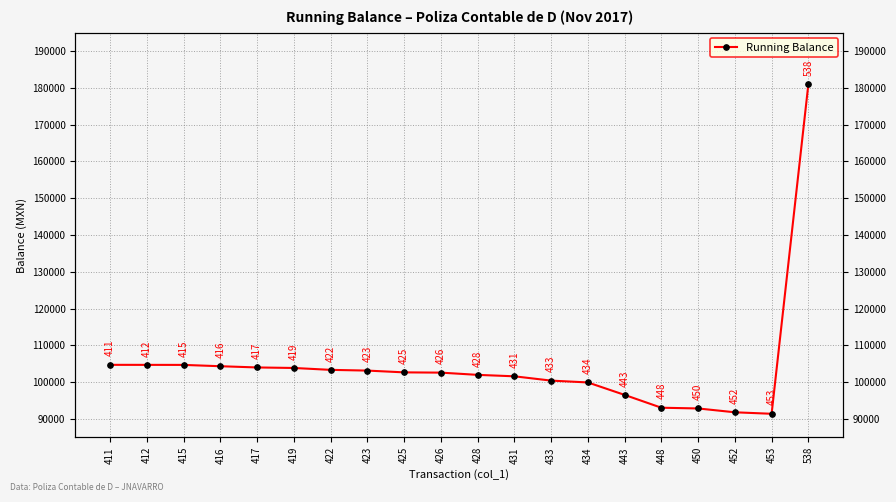

True or false: the data shows 104324.0 at 416.

True